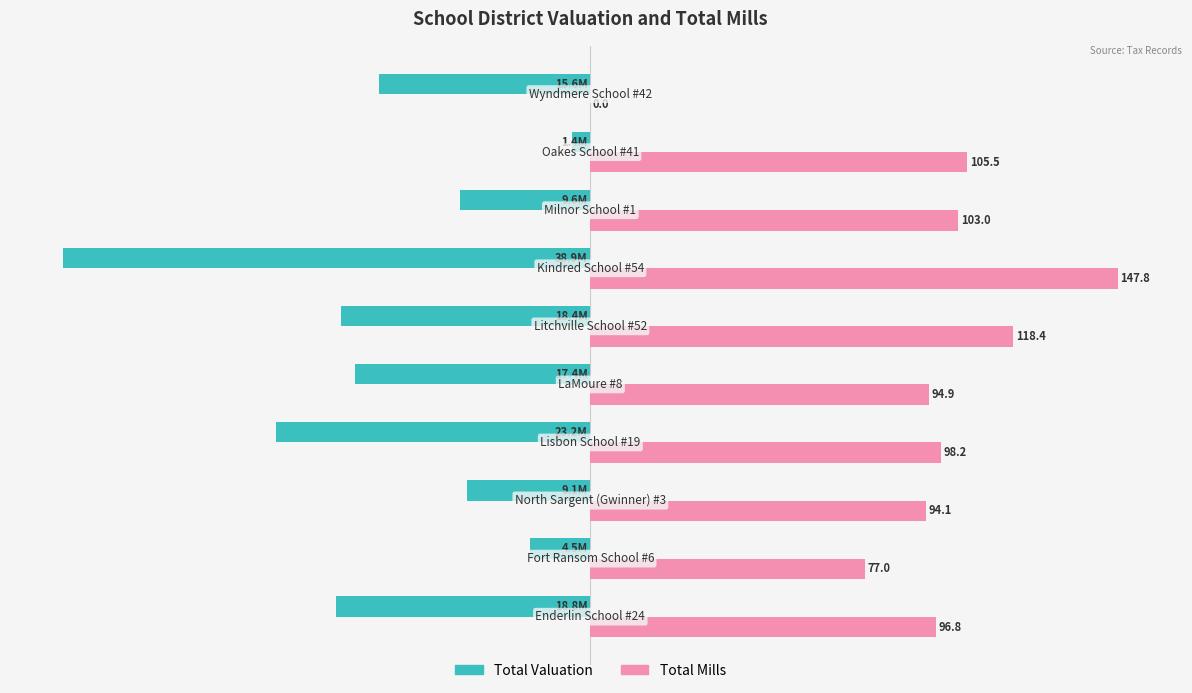

Rank the series by their maximum value, from highest to lowest.

Total Mills, Total Valuation